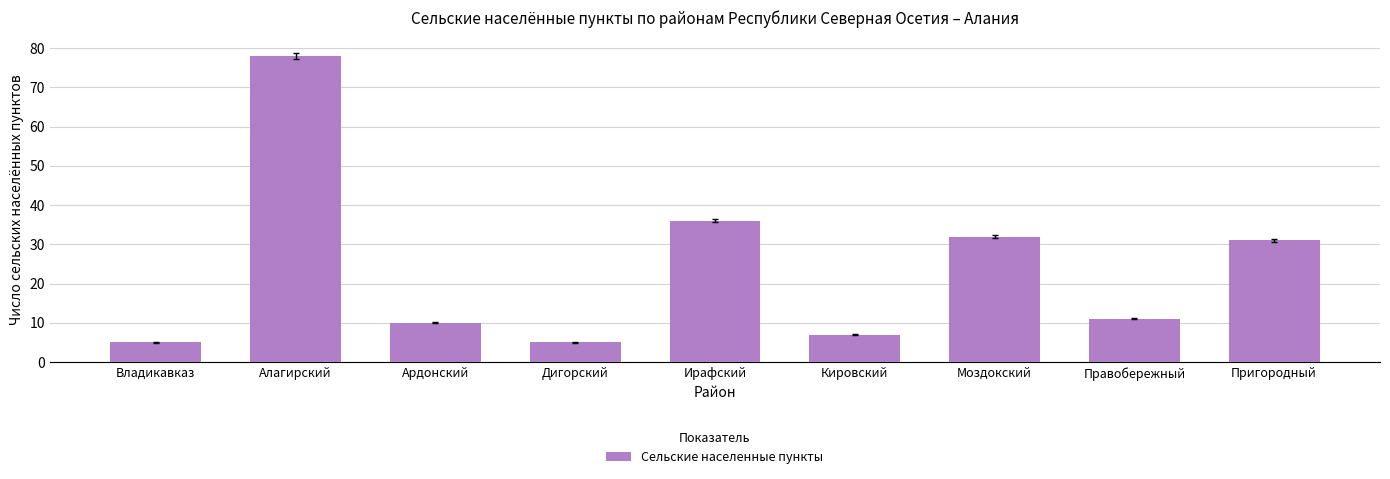

Reading left to right, list all the values displayed in this chart.

5	78	10	5	36	7	32	11	31